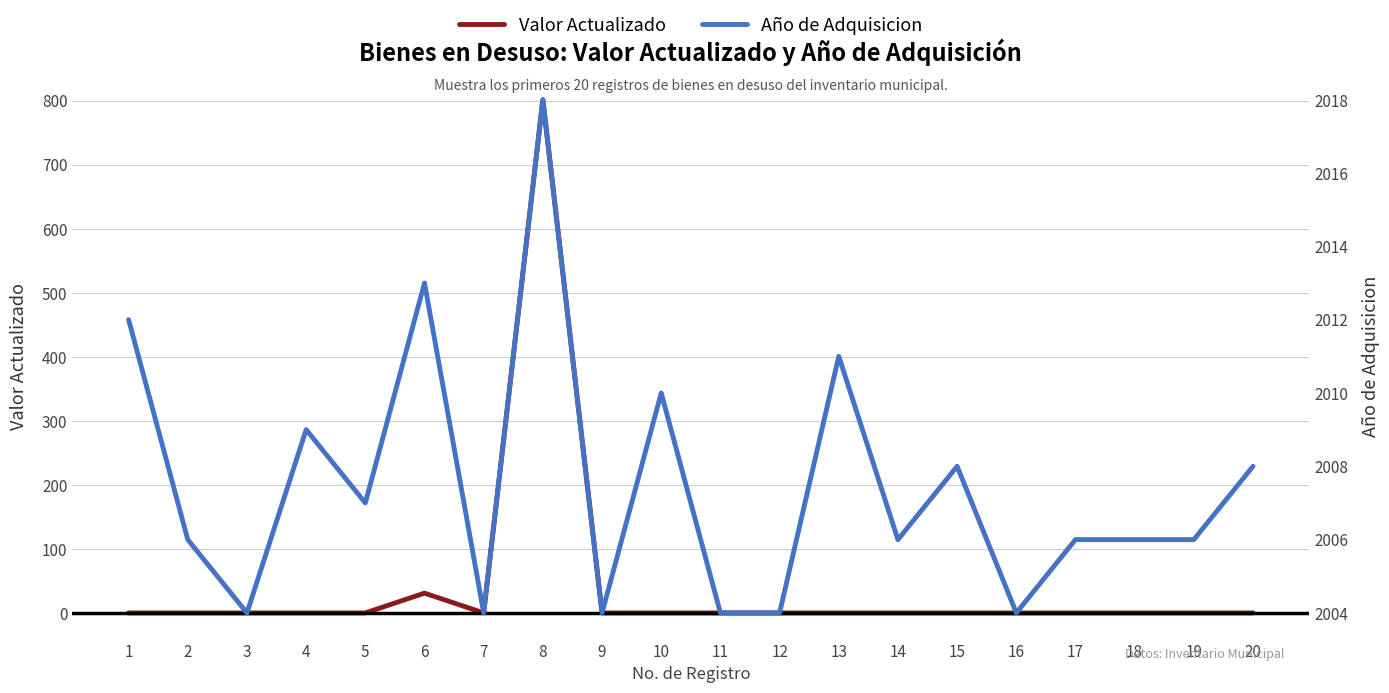

How many interior local peaks does the Año de Adquisicion series have?

6